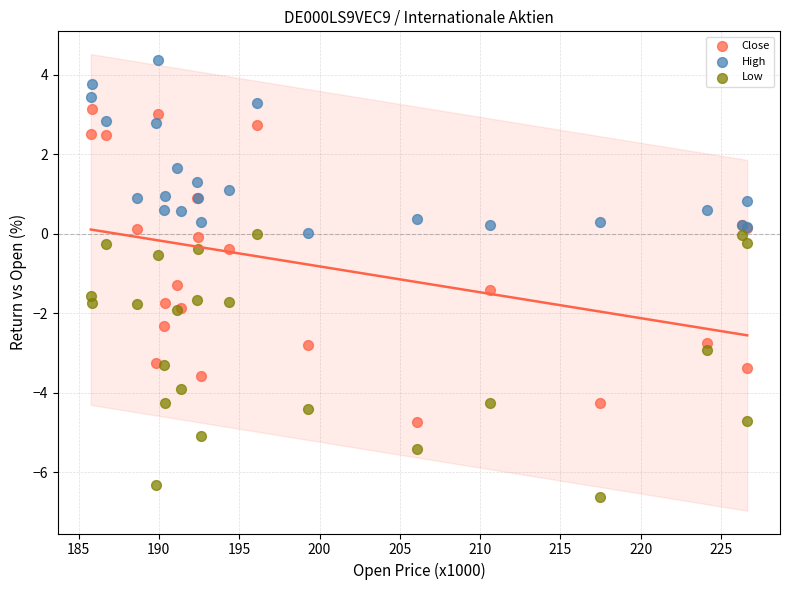

Which series reaches the maximum Y coordinate?

High